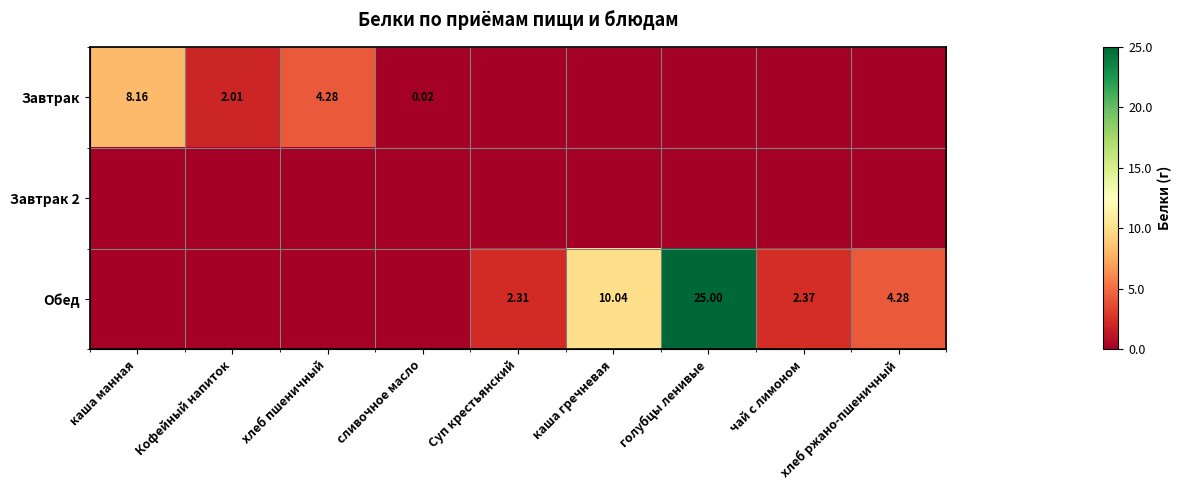

What is the maximum value shown in the chart?

25.0